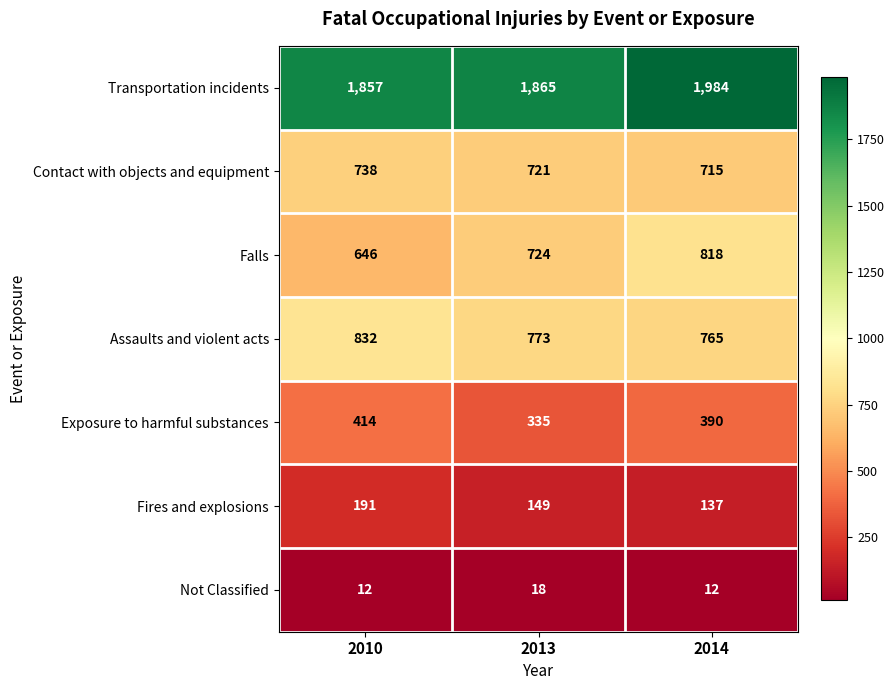

What is the difference between the highest and lowest values at 2010?

1845